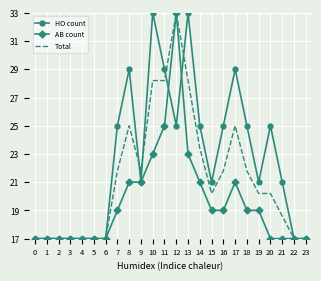

How many Total values are between 17 and 25?

20